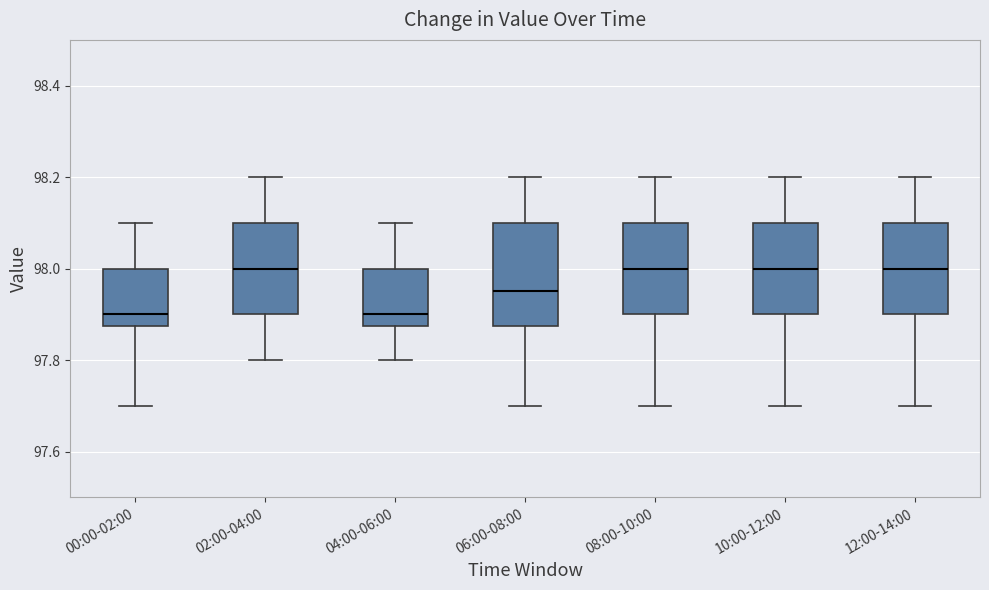

Reading left to right, read every box against the y-axis: the position of its median line, the range the box covers, and the ends of its whiskers. The values are not printed on the chart, so give them approximately, as read against the axis.

00:00-02:00: median 97.90, box 97.88 to 98.00, whiskers 97.70 to 98.10
02:00-04:00: median 98.00, box 97.90 to 98.10, whiskers 97.80 to 98.20
04:00-06:00: median 97.90, box 97.88 to 98.00, whiskers 97.80 to 98.10
06:00-08:00: median 97.96, box 97.88 to 98.10, whiskers 97.70 to 98.20
08:00-10:00: median 98.00, box 97.90 to 98.10, whiskers 97.70 to 98.20
10:00-12:00: median 98.00, box 97.90 to 98.10, whiskers 97.70 to 98.20
12:00-14:00: median 98.00, box 97.90 to 98.10, whiskers 97.70 to 98.20